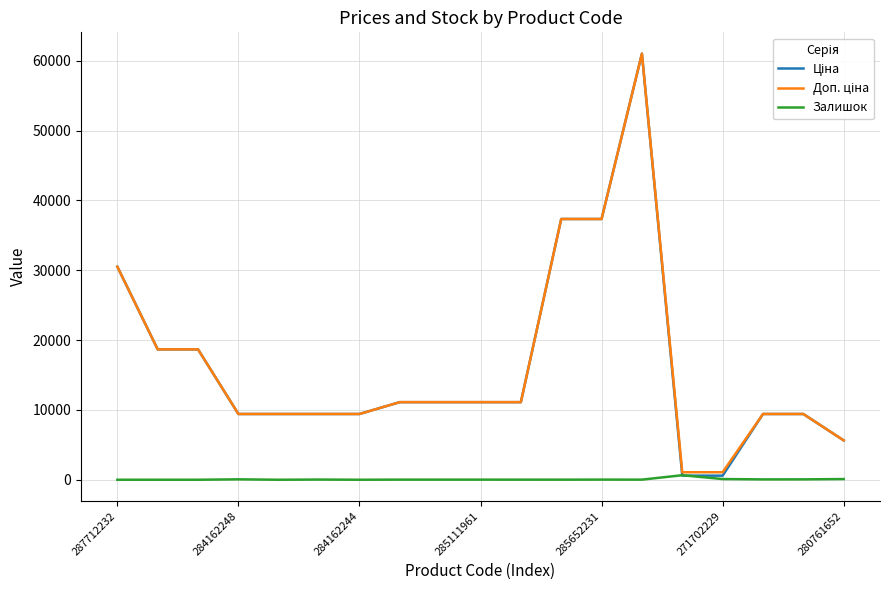

What is the maximum value shown in the chart?

61024.7